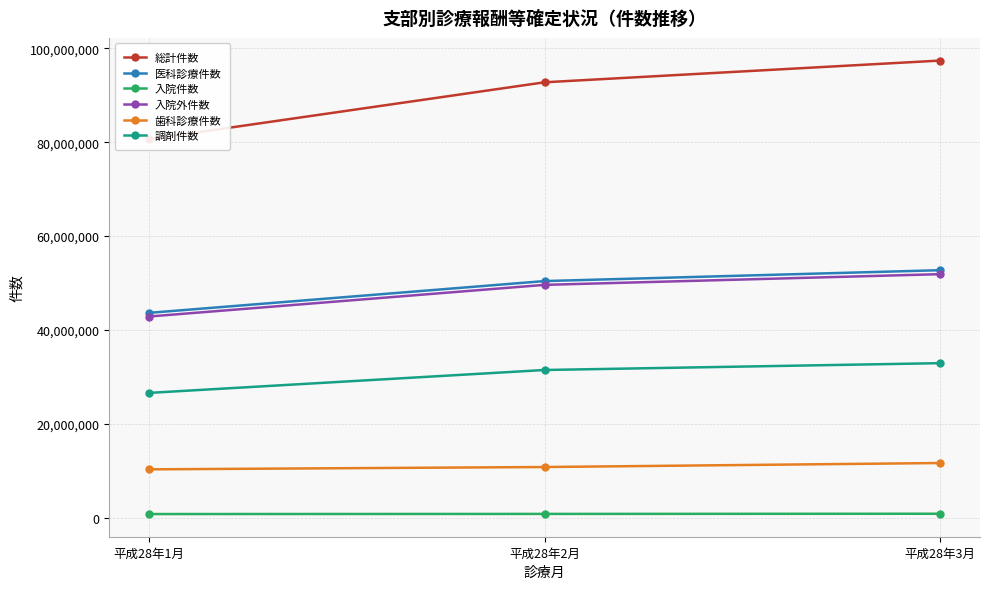

What is the minimum value for 総計件数?

80620047